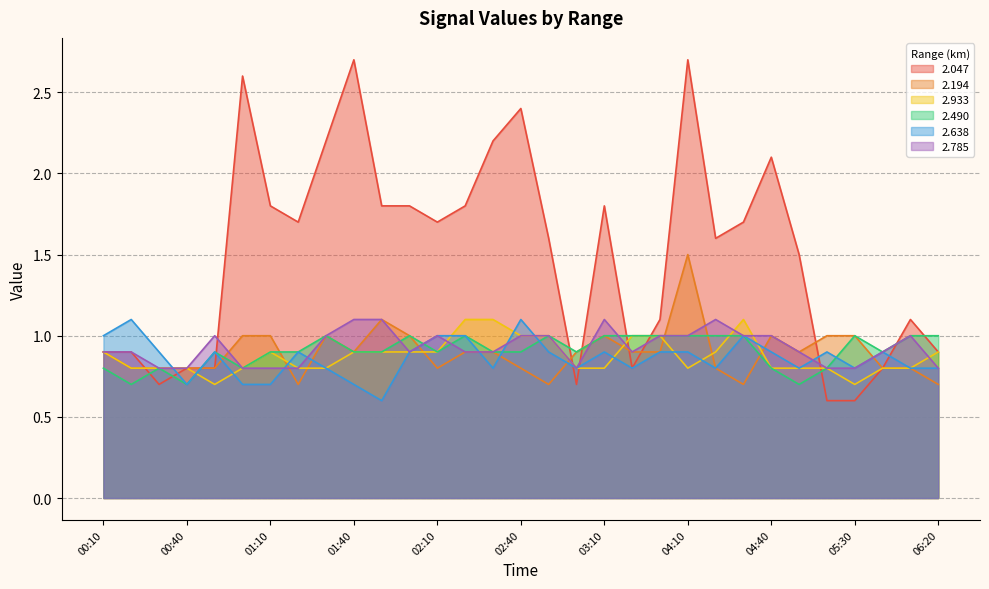

At which category is the sum across all series the highest?

04:10